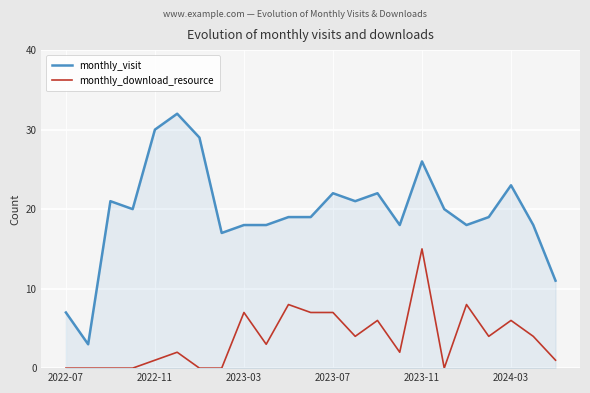

Which series has the largest total across all categories?

monthly_visit